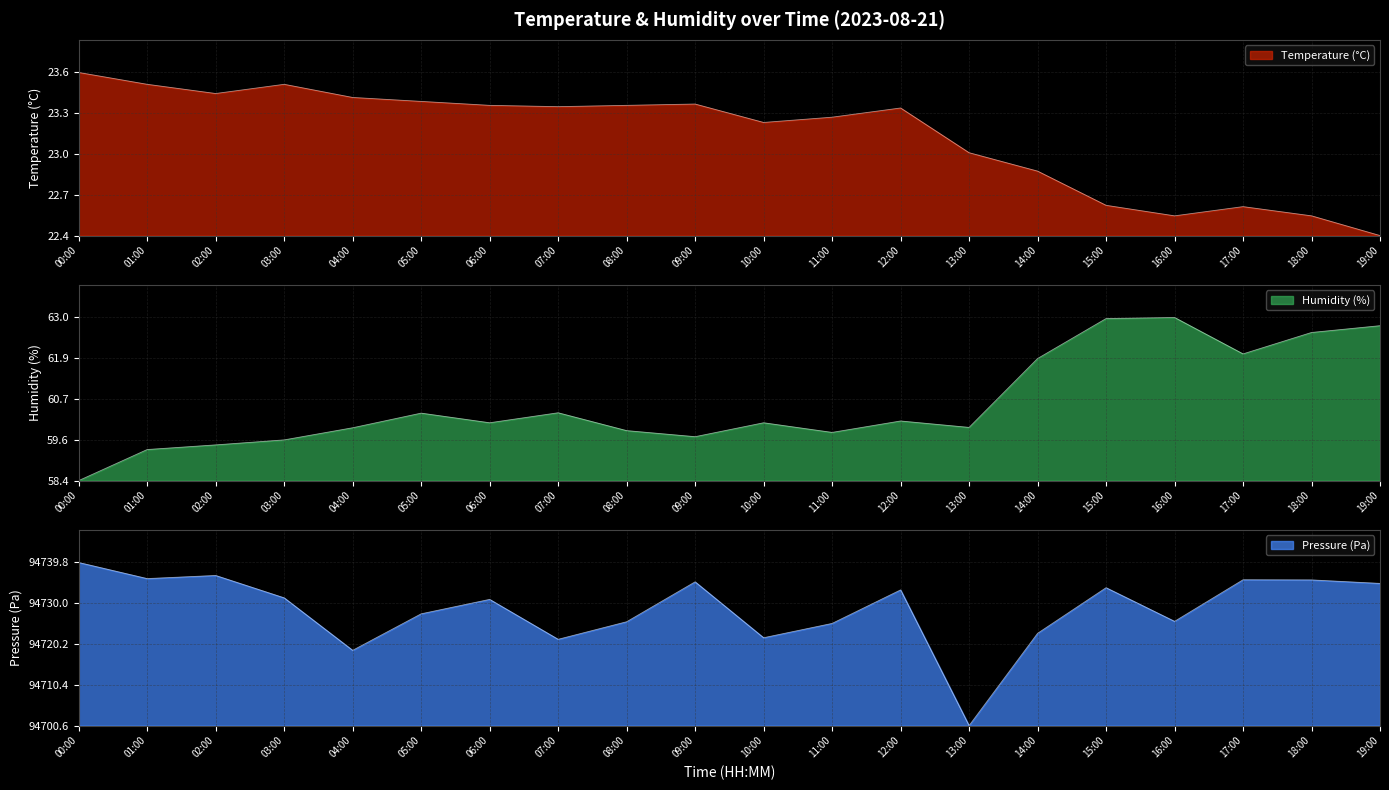

Is the value of temperature at 11:00 greater than the value of humidity at 03:00?

Yes